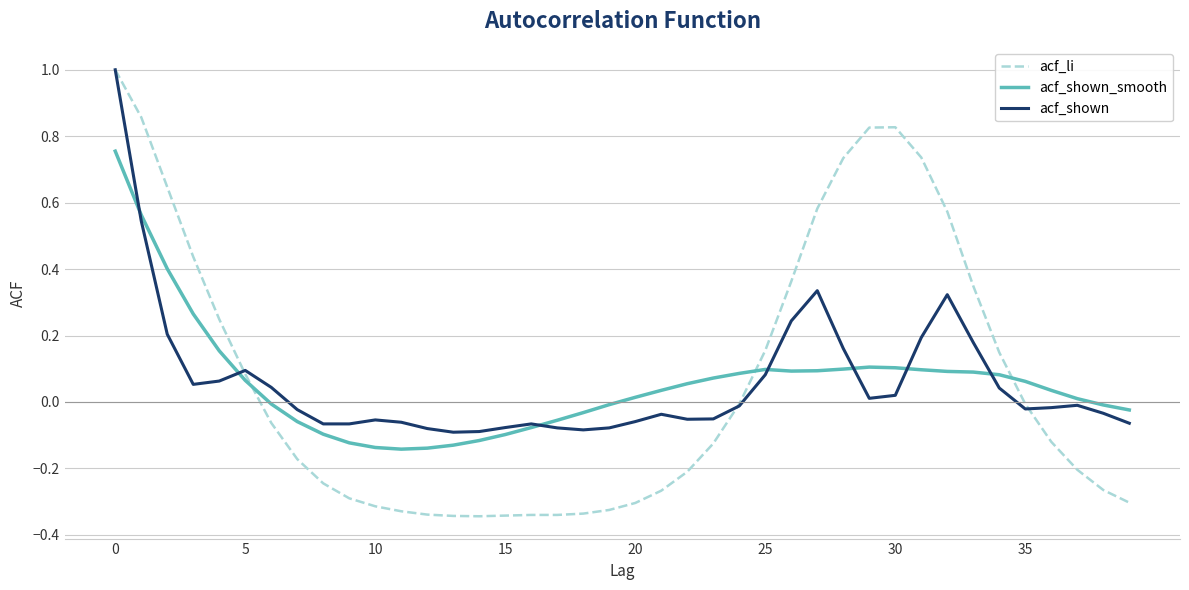

How many times do acf_shown_smooth and acf_shown cross each other?

7